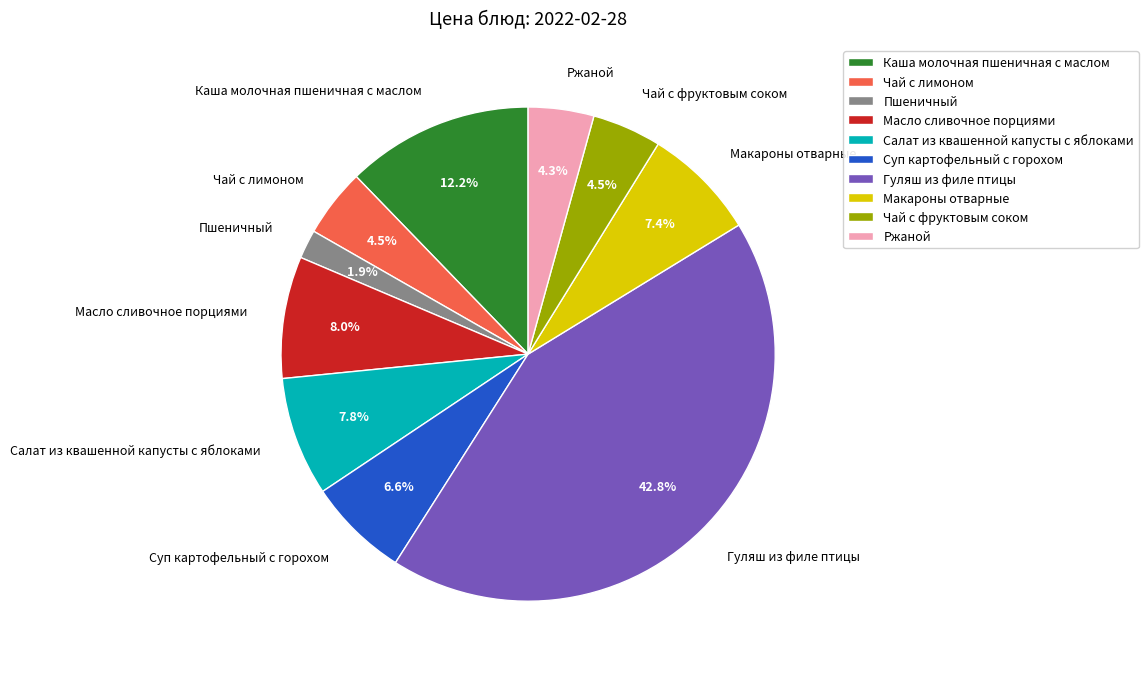

To the nearest percent, what is the difference between the largest and smallest slice percentages?

41%